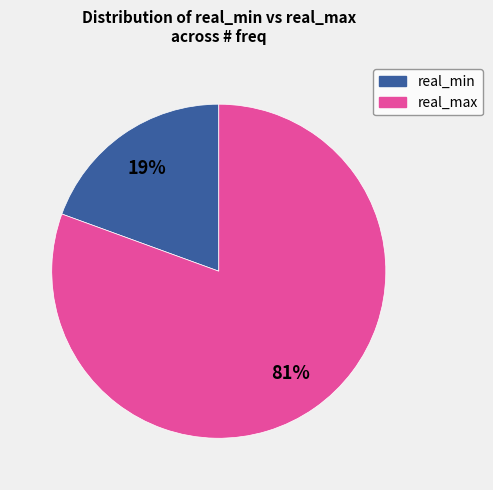

To the nearest percent, what is the average slice percentage?

50%